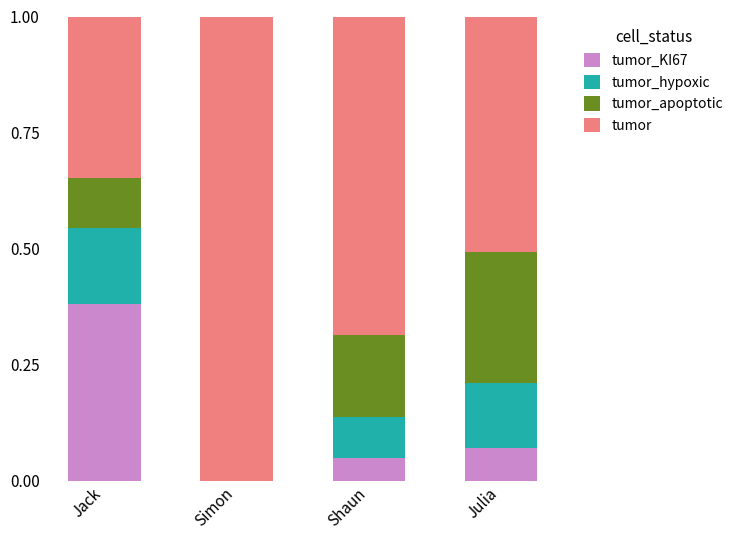

What is the total value across all series at Simon?

1.0